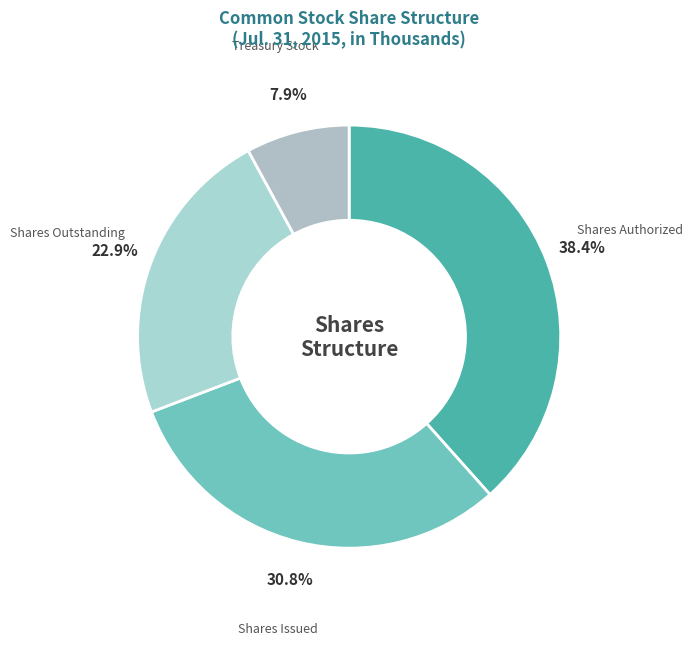

How many segments does this pie chart have?

4